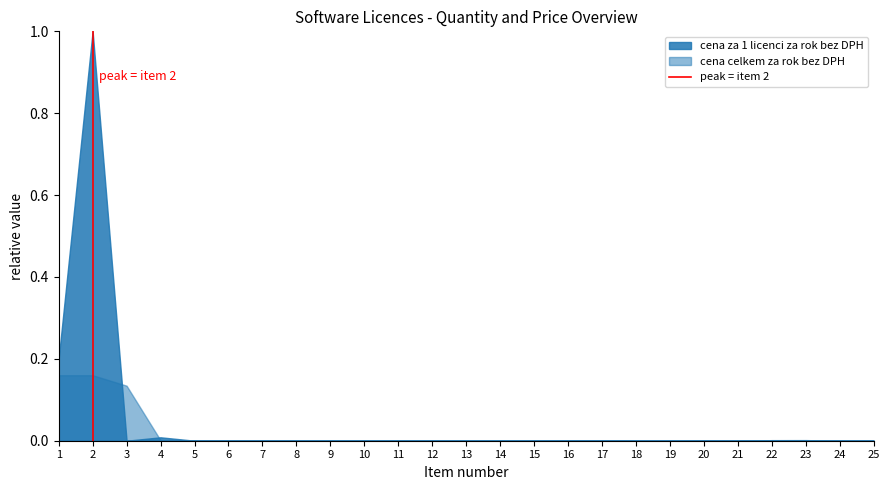

Which series has the widest spread of values?

cena za 1 licenci za rok bez DPH